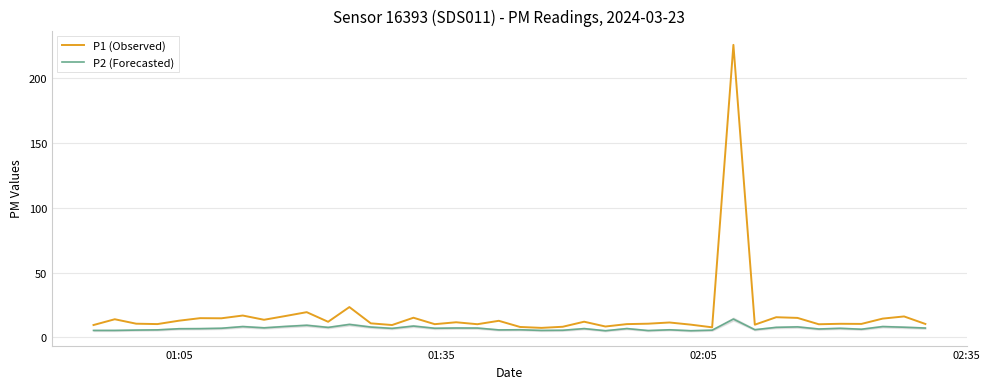

What is the lowest value of the P1 (Observed) series?

7.4